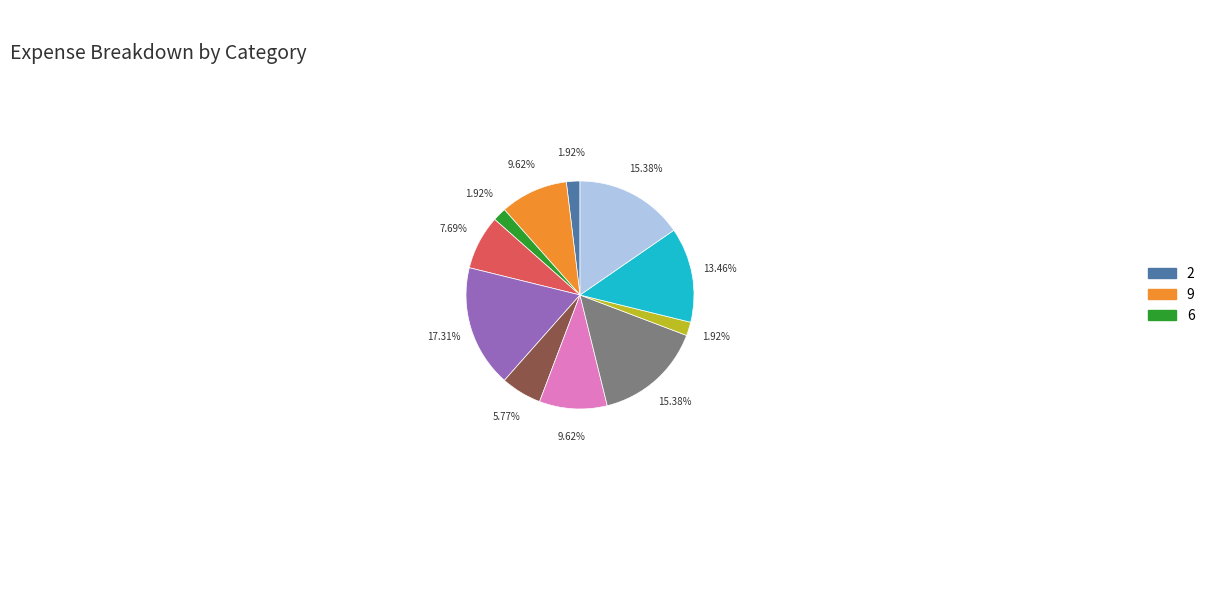

Is there any slice that represents more than half of the pie?

No